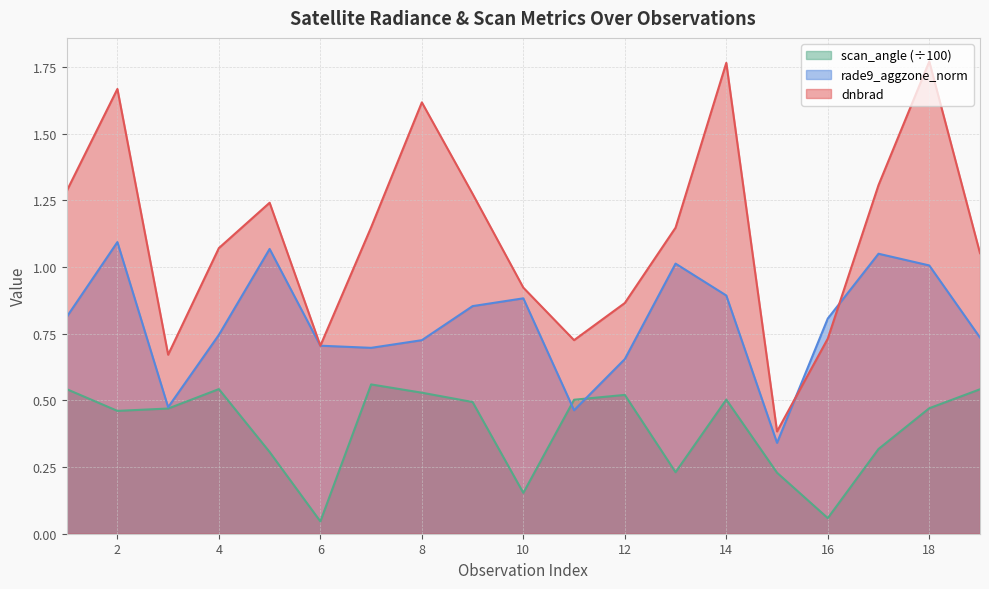

Which series has the largest total across all categories?

dnbrad